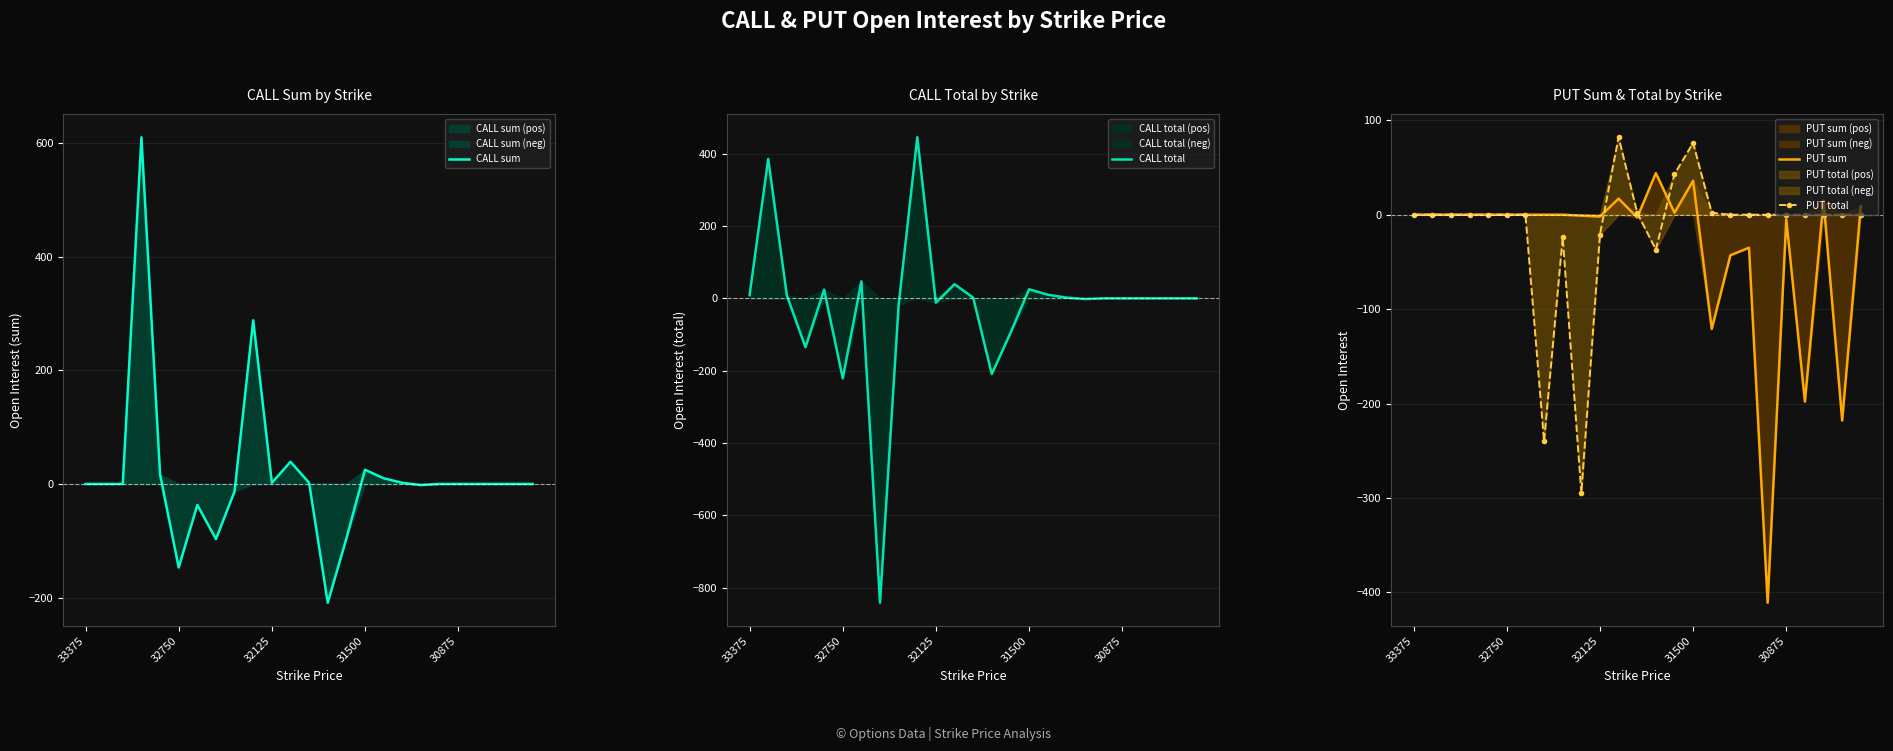

Is the value of PUT total at 13 greater than the value of CALL sum at 9?

No